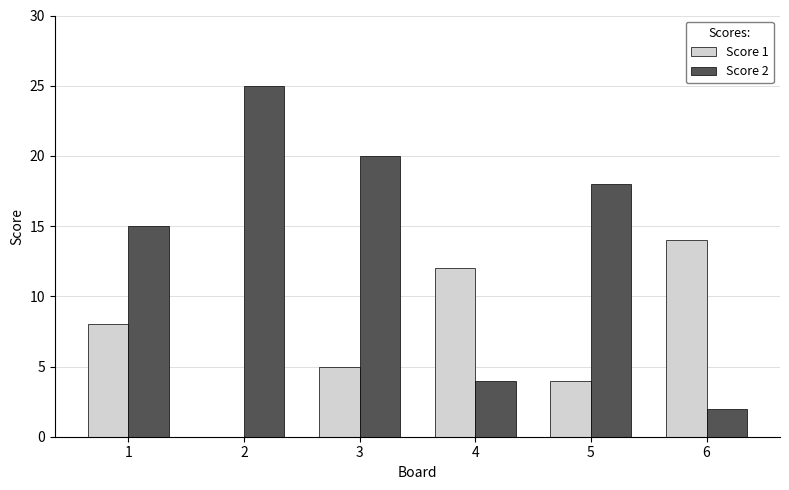

What is the greatest value displayed?

25